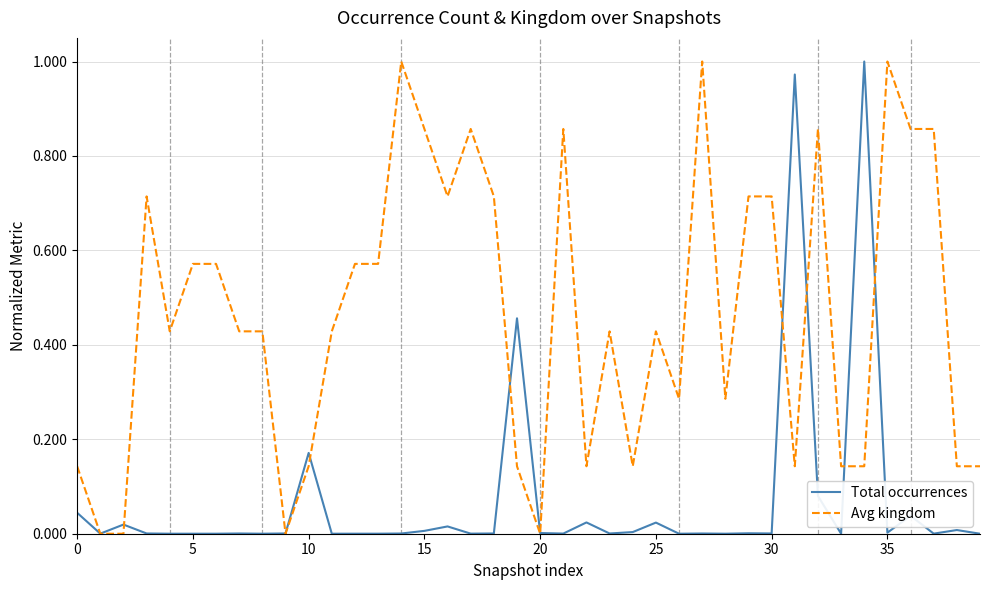

Which series has the largest total across all categories?

Avg kingdom